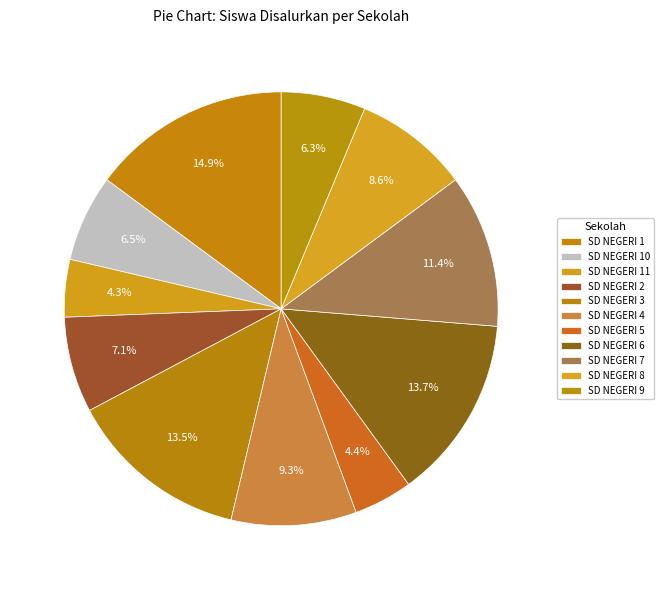

To the nearest percent, what portion does SD NEGERI 9 represent?

6%